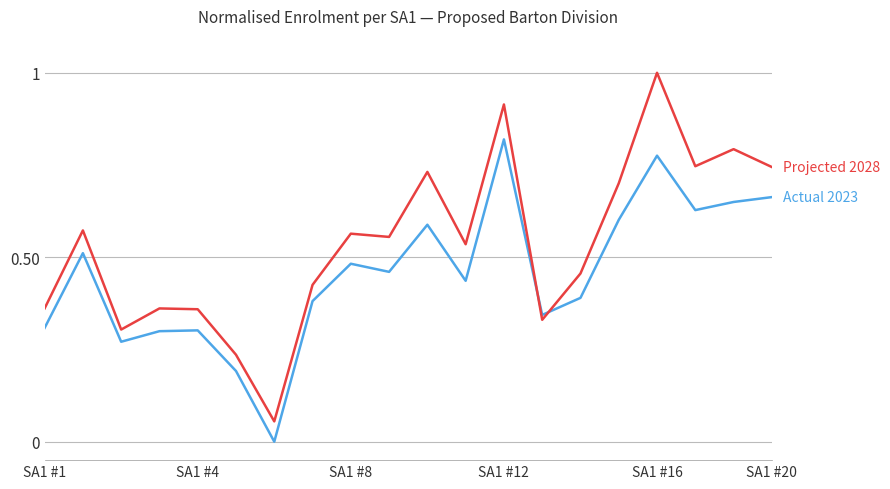

What is the maximum value shown in the chart?

1.0